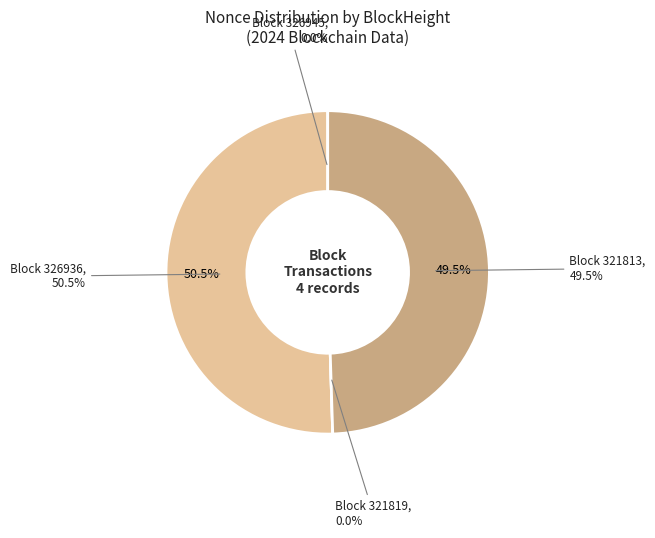

Which category accounts for the majority?

326936